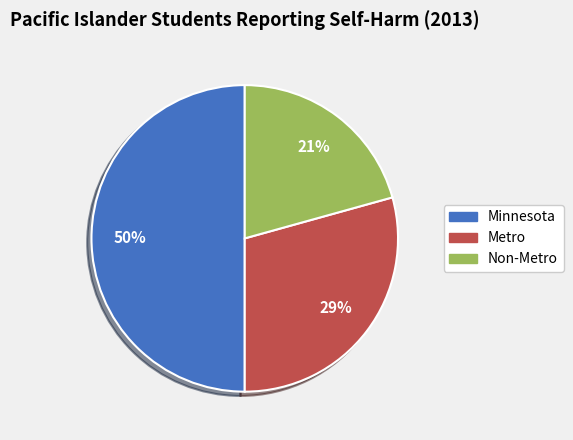

To the nearest percent, what percentage of the pie is Non-Metro?

21%